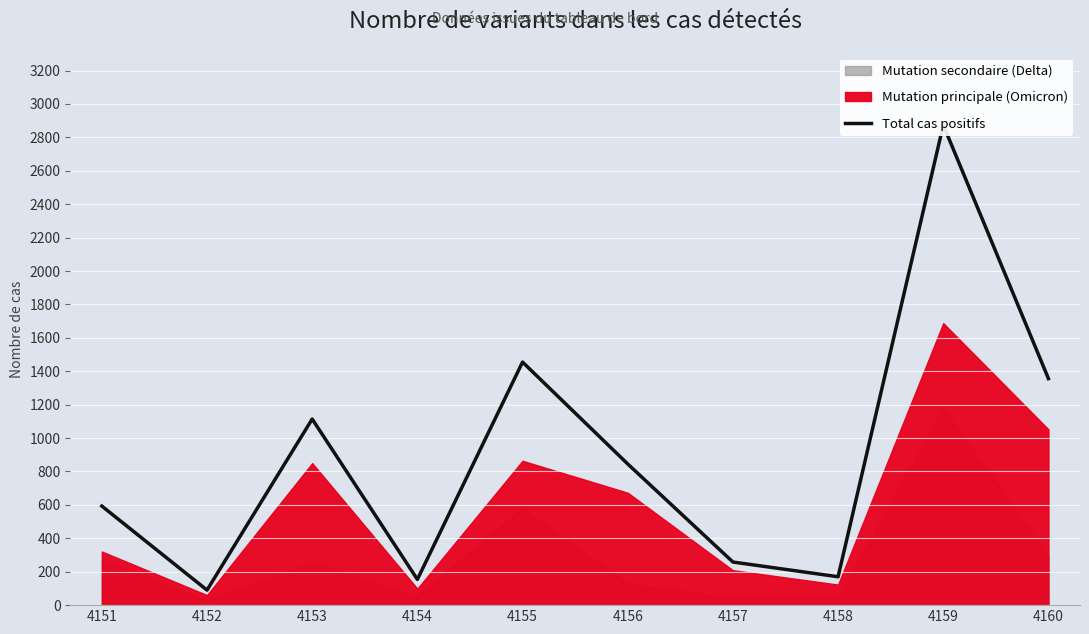

Where is the first local minimum?

4152